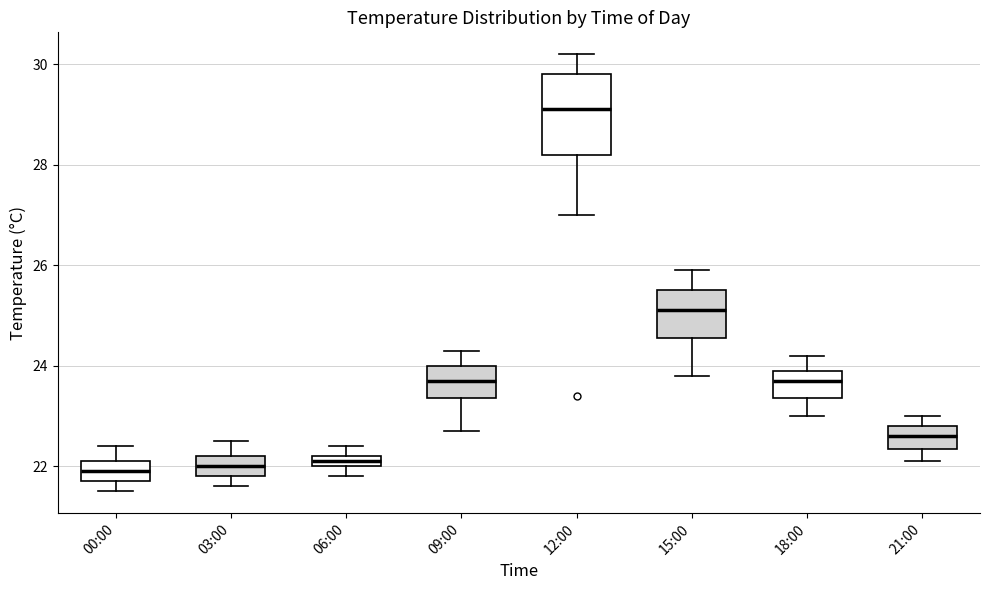

Which box is the tallest, from its lower edge to its upper edge?

12:00